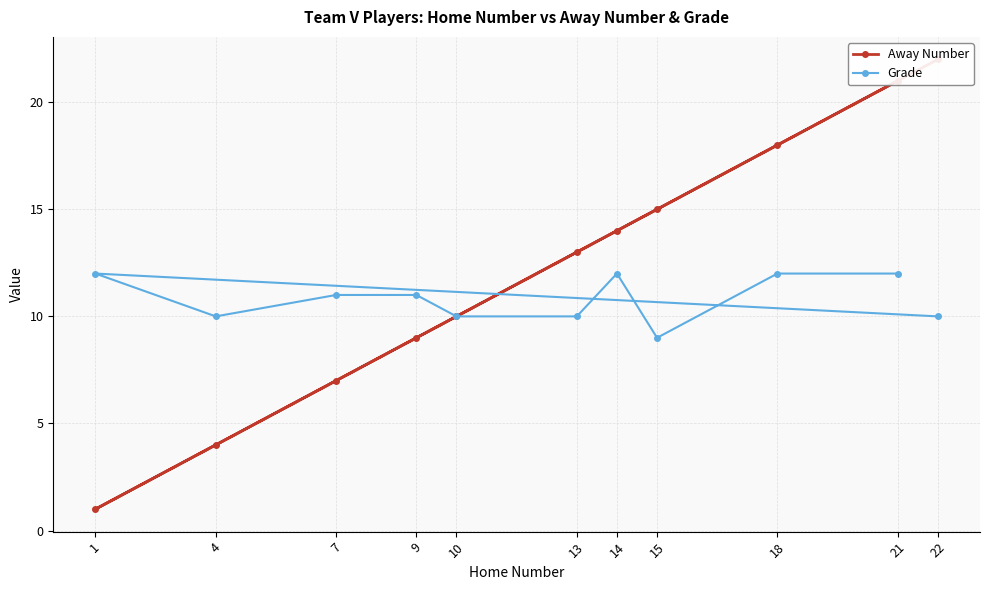

Between 22 and 10, which series saw the biggest shift?

Away Number